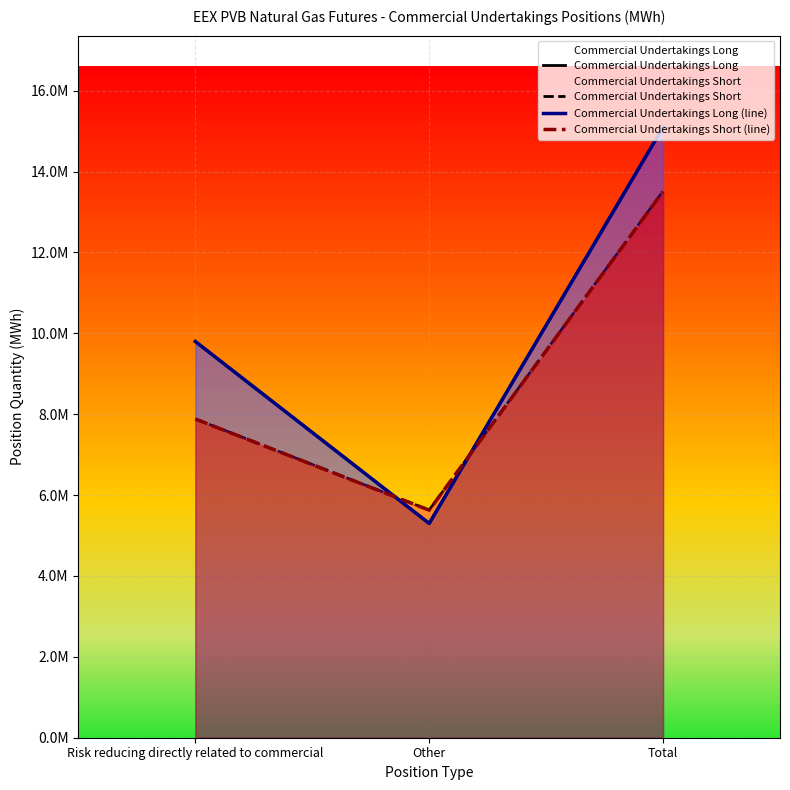

What position from the left is Risk reducing directly related to commercial?

1